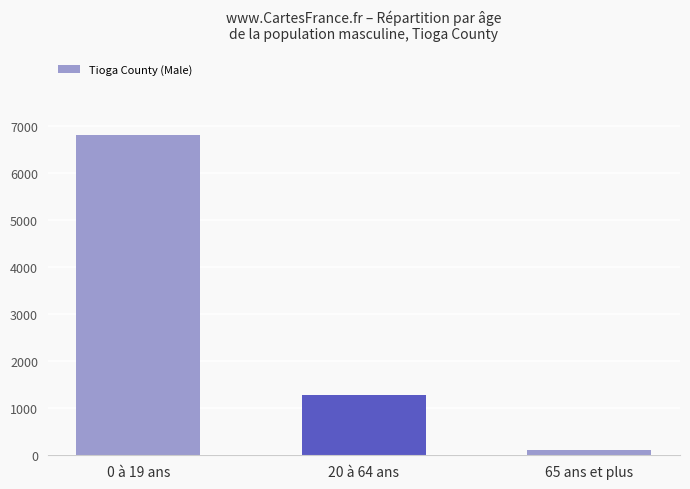

What is the label of the 2nd bar from the right?

20 à 64 ans